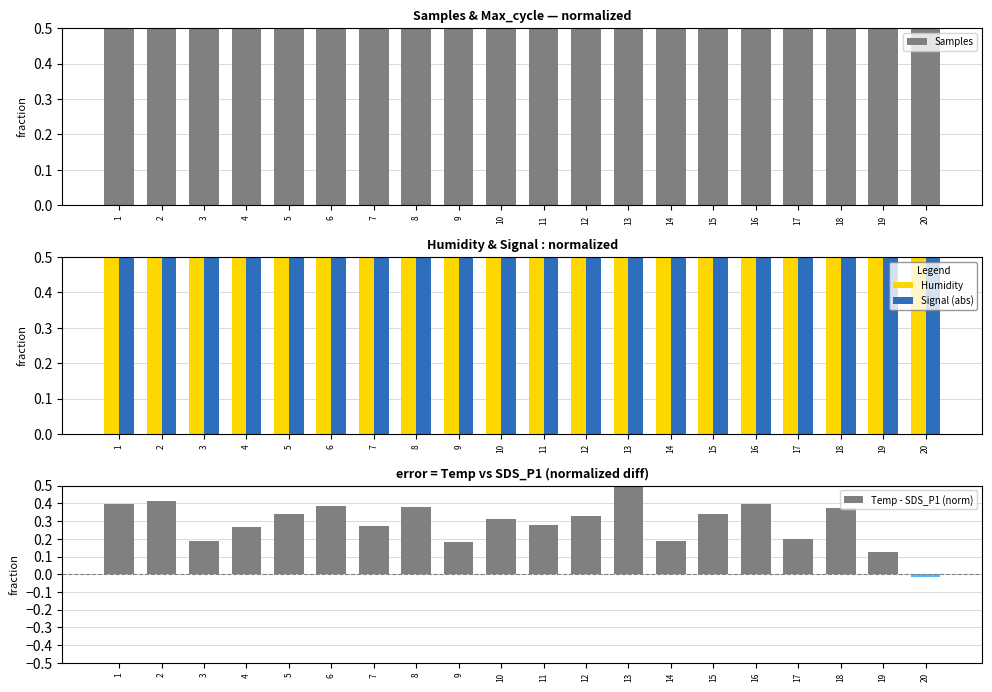

At 11, list the series in order from largest to smallest.

Samples, Humidity, Signal (abs), Temp - SDS_P1 (norm)